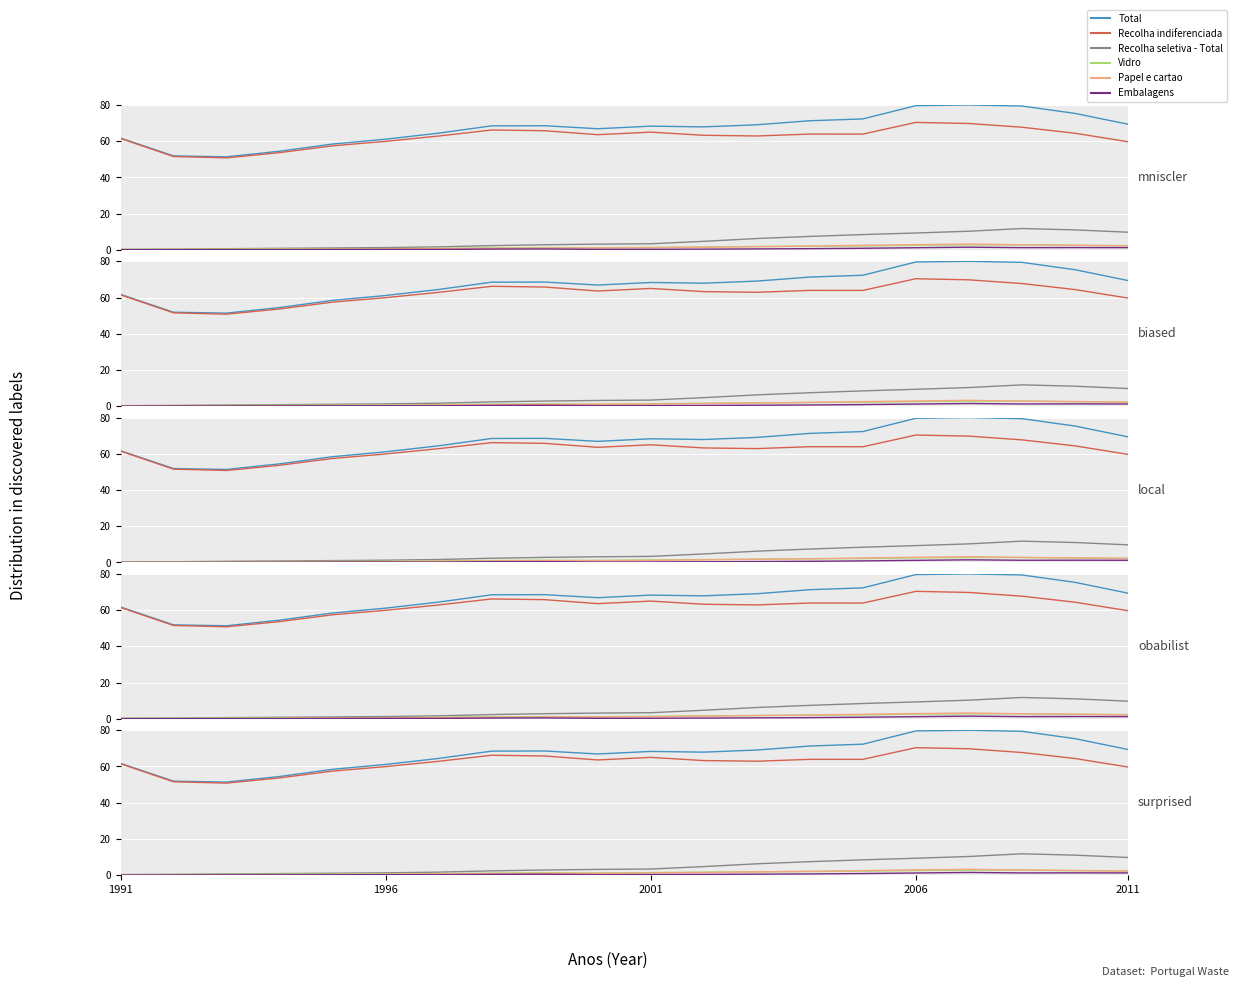

How many data points does each series have?

20